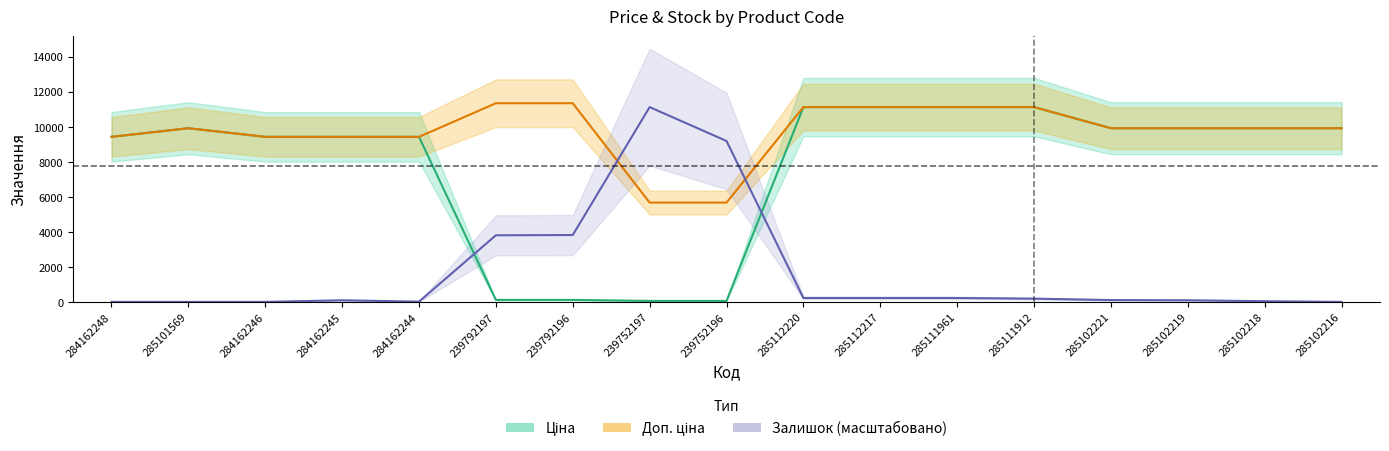

True or false: Доп. ціна has a value of 2482.9 at 239752196.

False